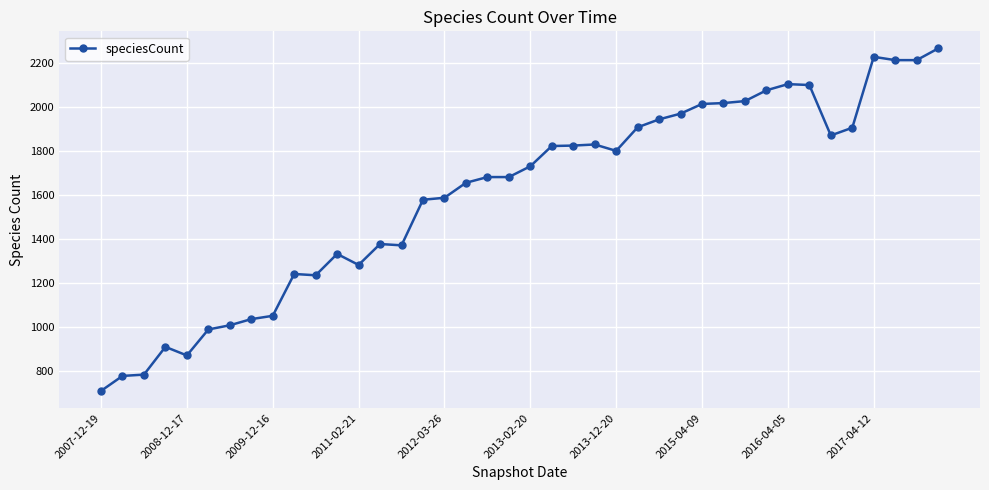

What is the value of the 6th point from the left?

990